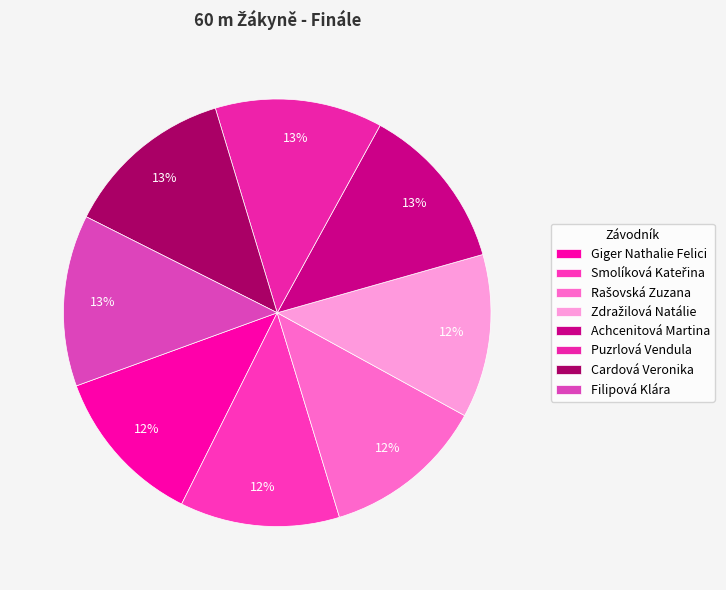

How many slices are in this pie chart?

8